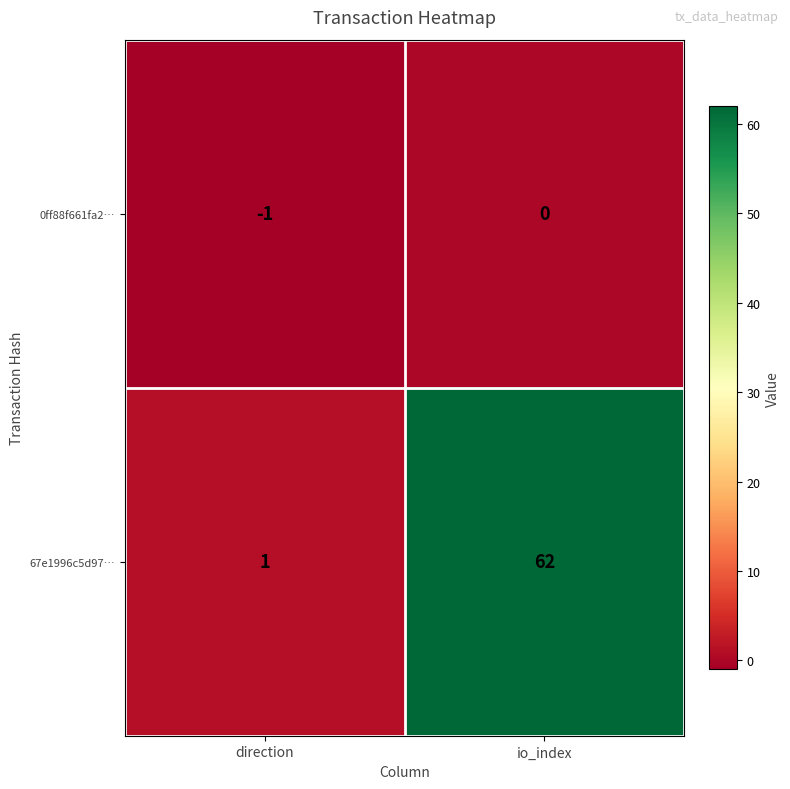

List the series in order of their peak value, lowest first.

0ff88f661fa2…, 67e1996c5d97…